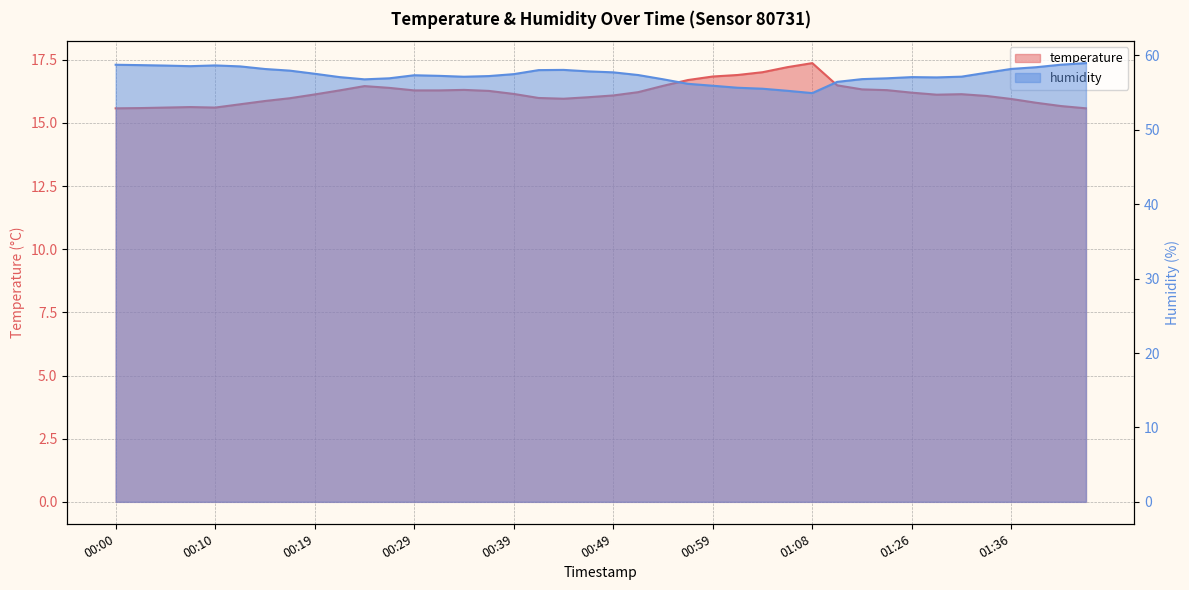

True or false: temperature and humidity intersect in this chart.

False